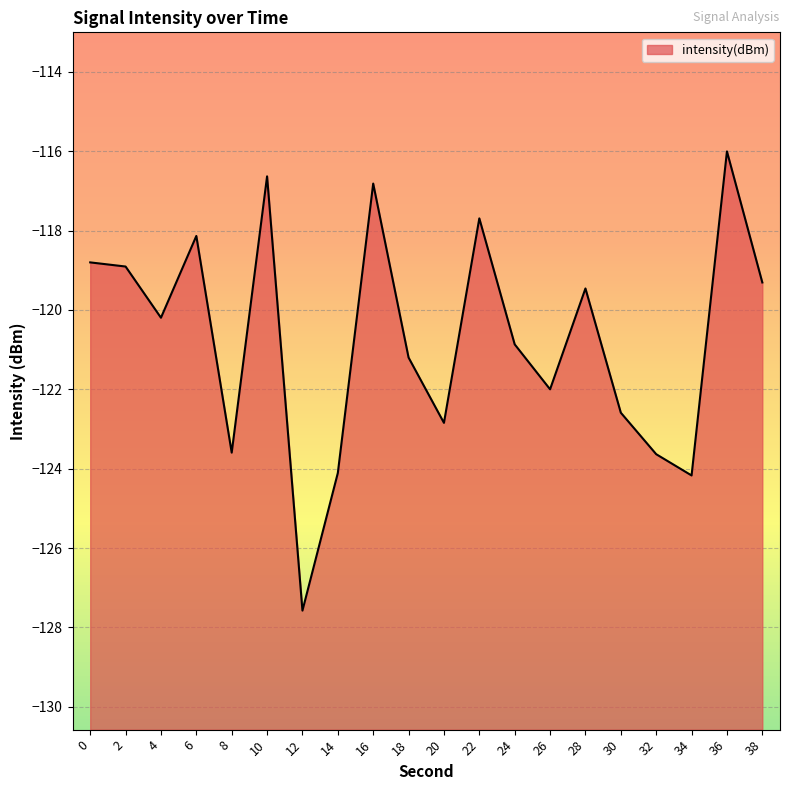

Which has a higher value, 4 or 16?

16